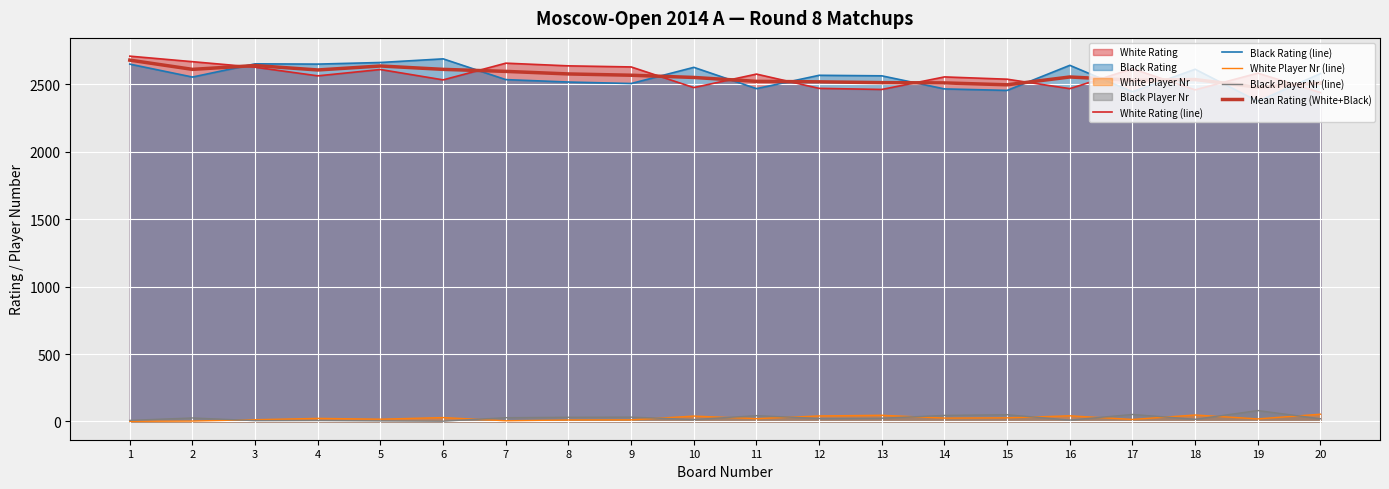

What is the average value of the Black Player Nr (line) series?

26.1